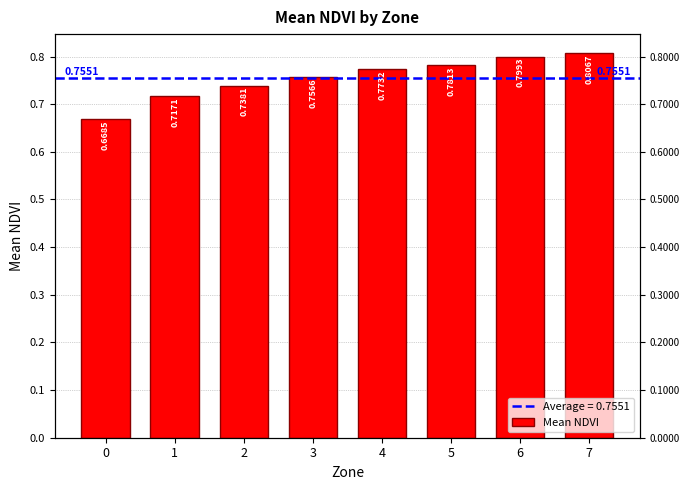

Count the number of categories in the chart.

8